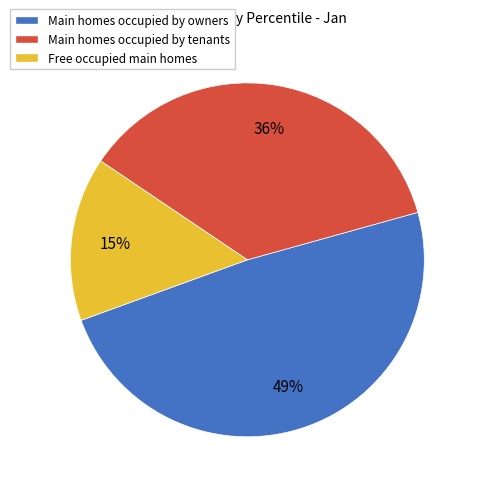

Does any single category account for the majority?

No